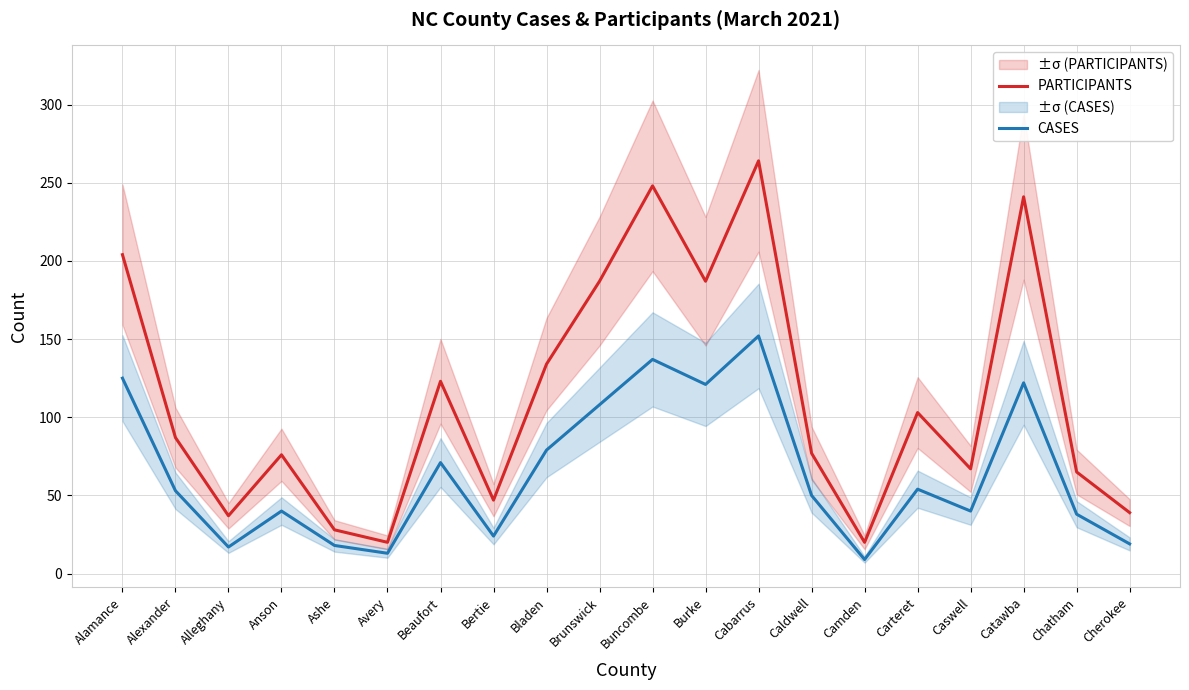

What is the label of the 13th point from the right?

Bertie